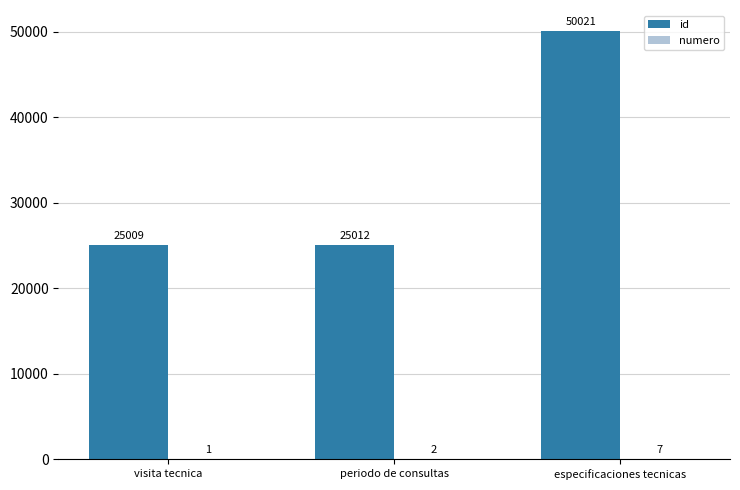

Between visita tecnica and periodo de consultas, which series saw the biggest shift?

id